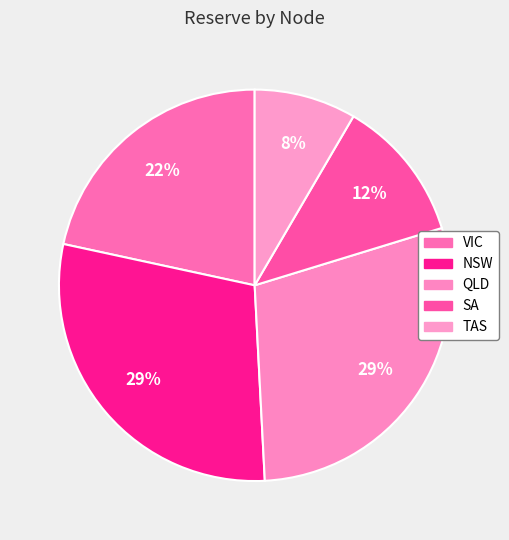

Is it true that QLD is 21% of the pie?

False